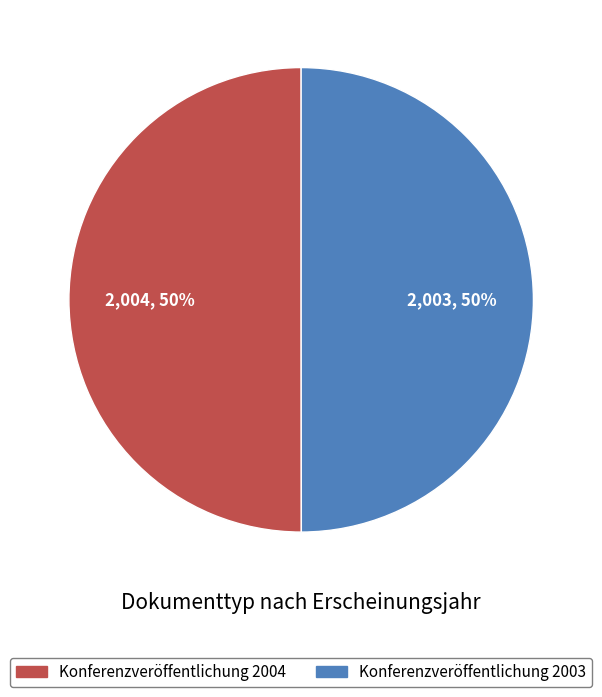

Is it true that Konferenzveröffentlichung 2004 is 40% of the pie?

False